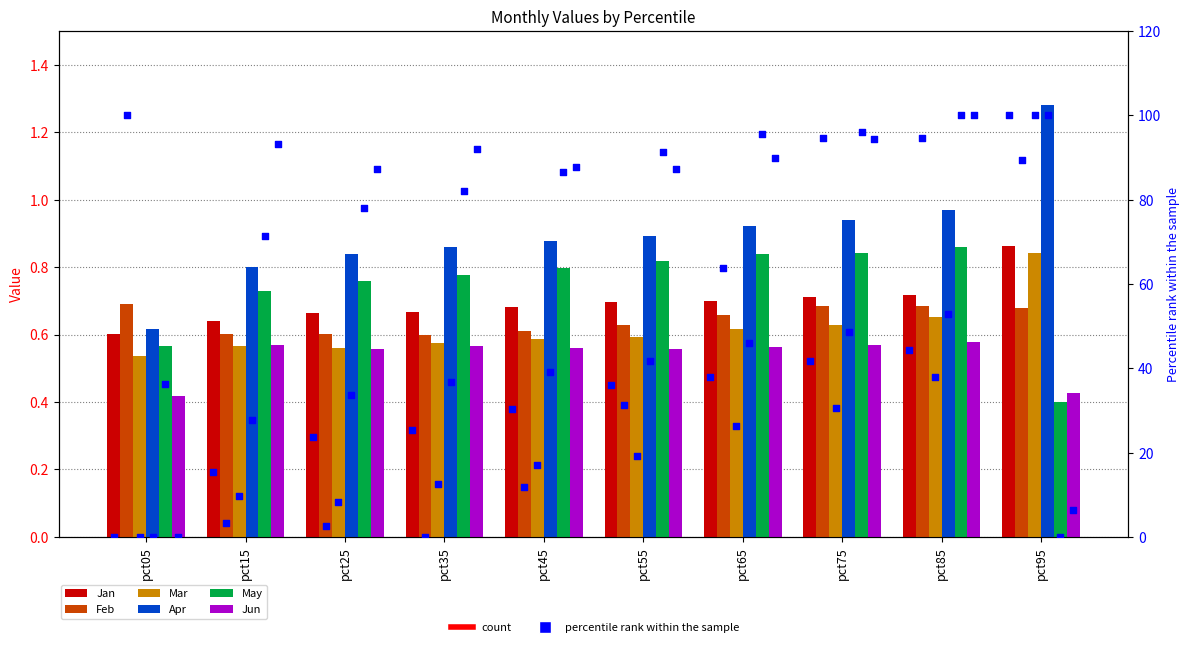

Which series has the widest spread of Y values?

Apr